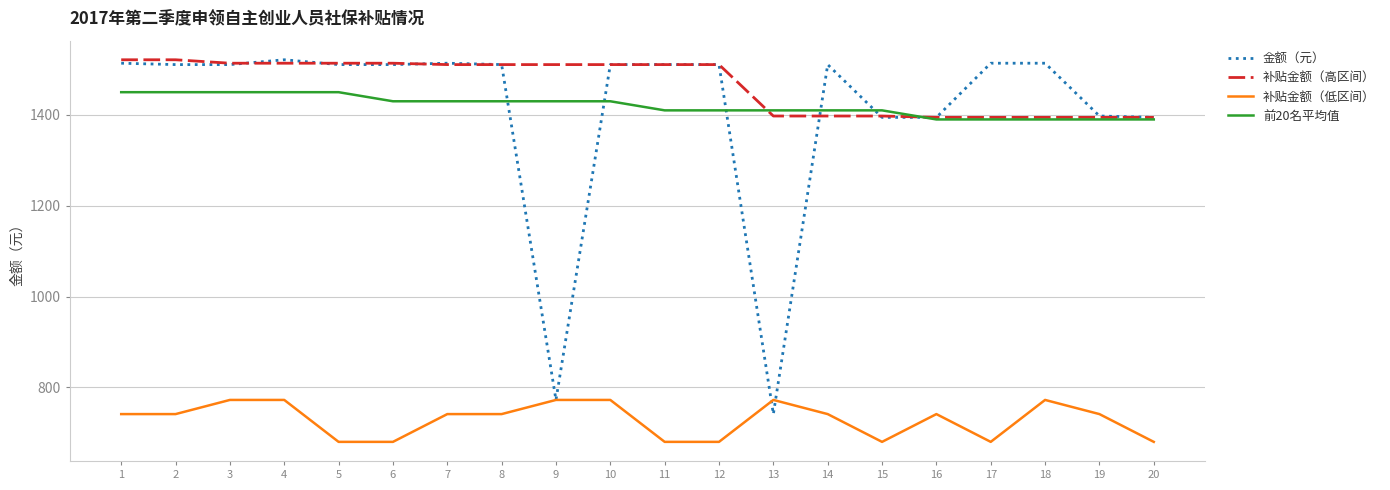

Which series has the largest total across all categories?

补贴金额（高区间）